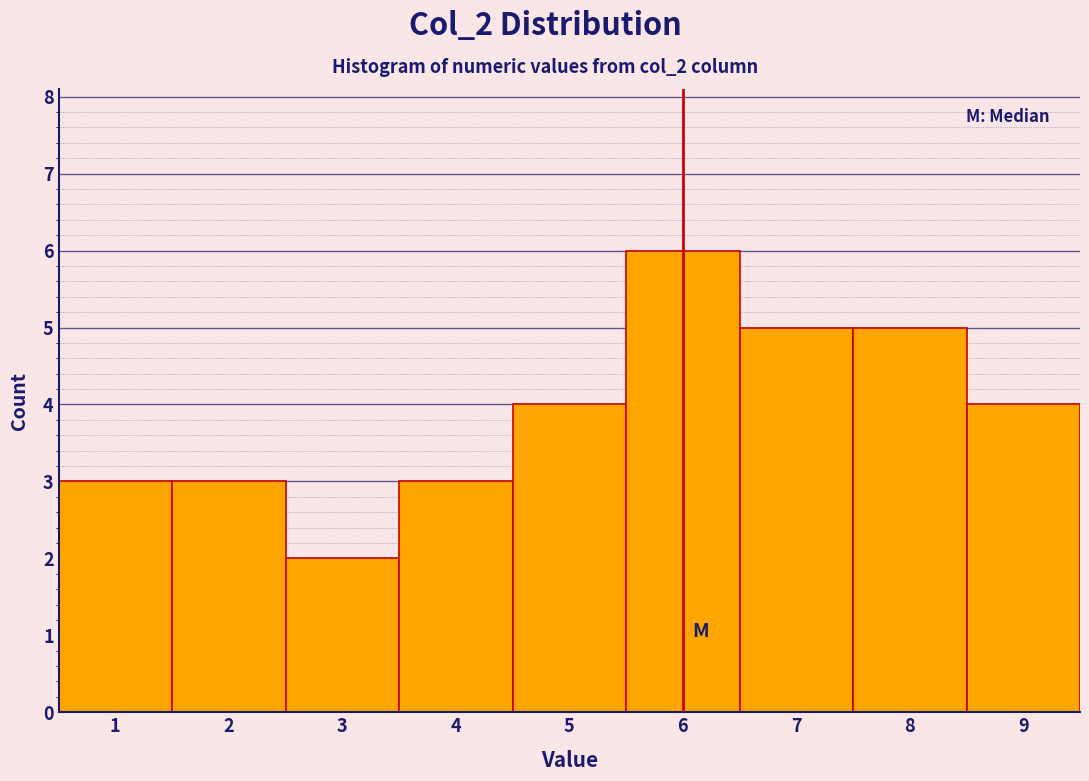

Reading left to right, transcribe this chart: for each bar, give the range it covers on the x-axis and its height. The values are not printed on the chart, so give them approximately, as read against the axis.

0.5 to 1.5: 3
1.5 to 2.5: 3
2.5 to 3.5: 2
3.5 to 4.5: 3
4.5 to 5.5: 4
5.5 to 6.5: 6
6.5 to 7.5: 5
7.5 to 8.5: 5
8.5 to 9.5: 4